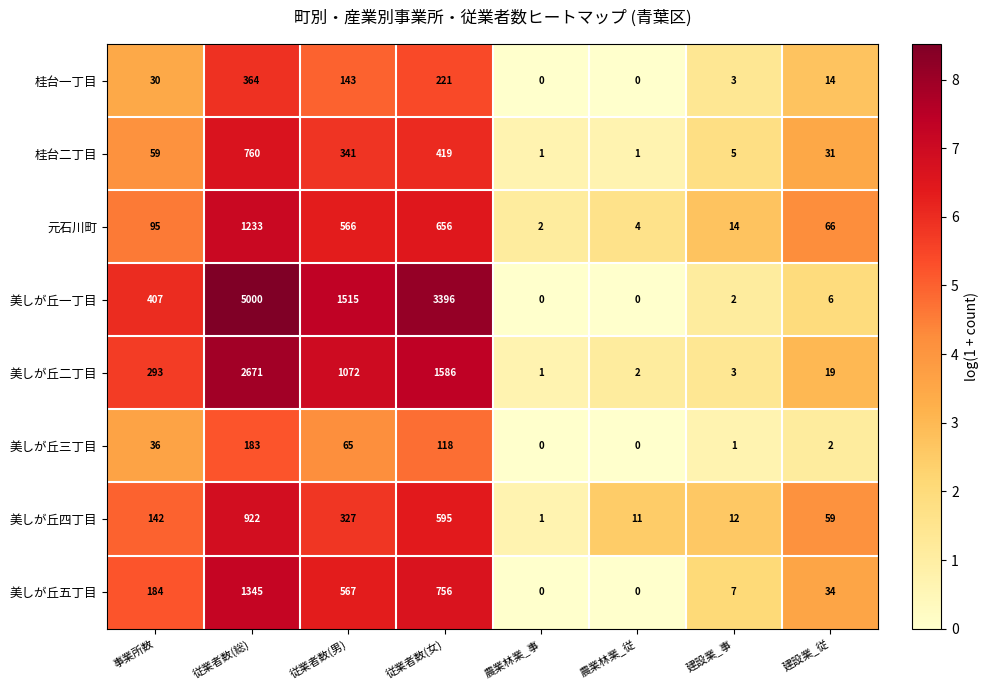

What is the difference between the highest and lowest values at 建設業_従?

64